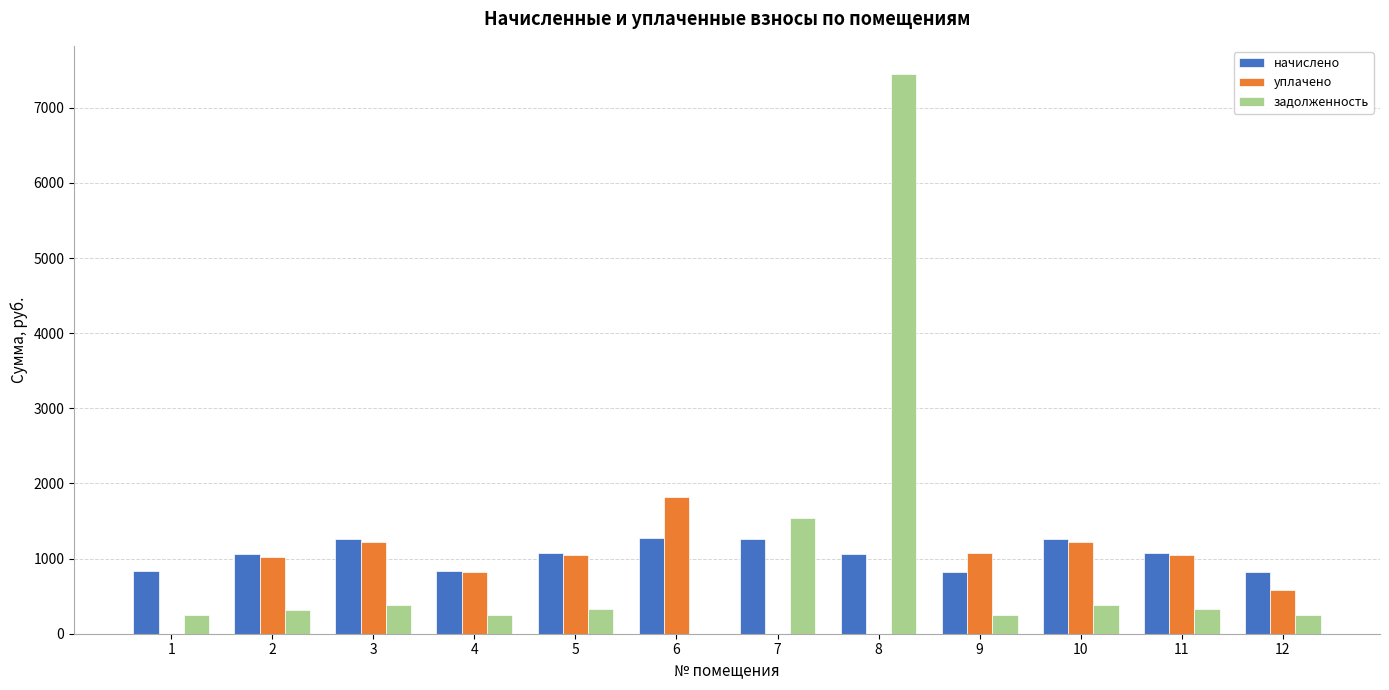

At which category is the sum across all series the highest?

8